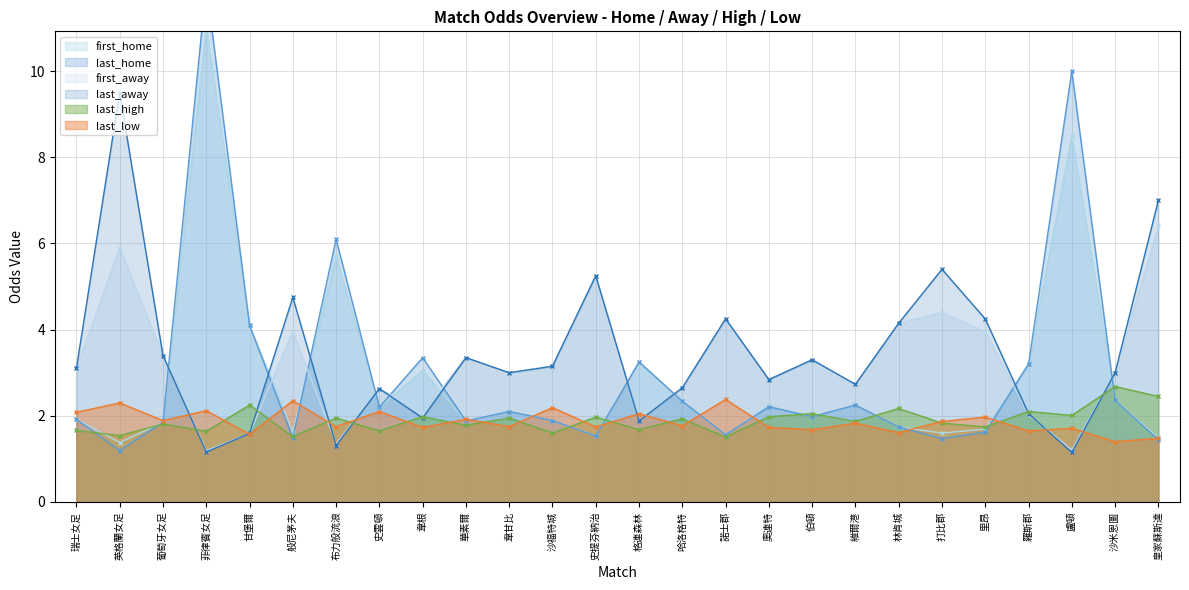

What position from the right is 哈洛格特?

12